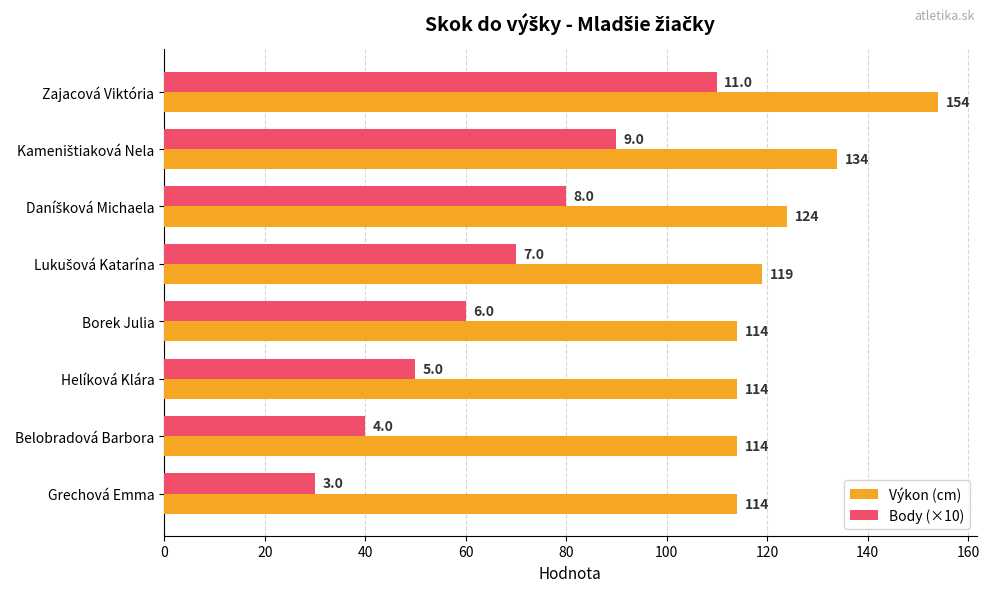

Which series has the widest spread of values?

Body (×10)